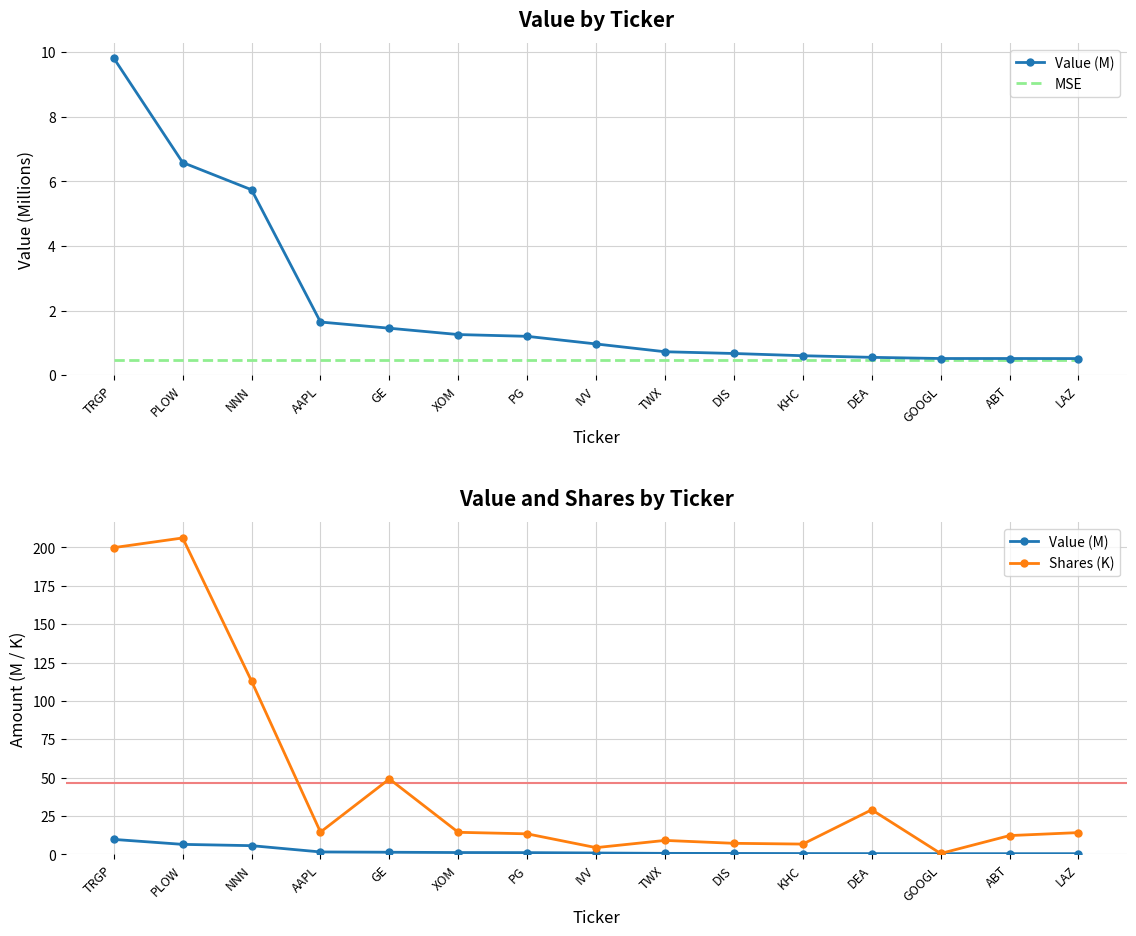

Which series has the largest range (max minus min)?

Shares (K)